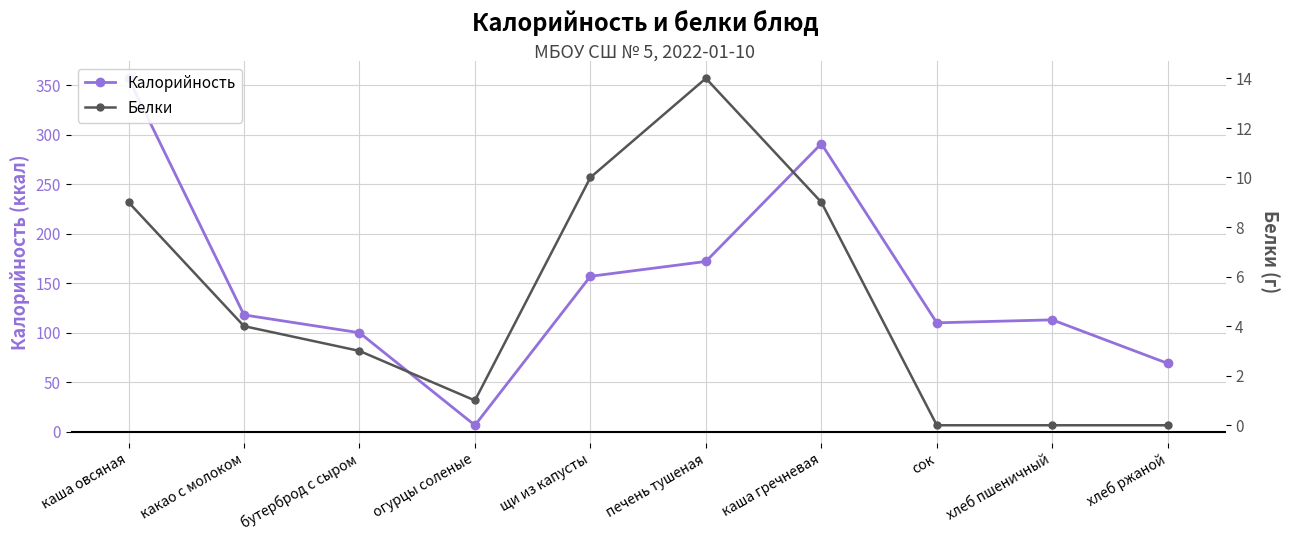

Read the Белки value at щи из капусты.

10.0